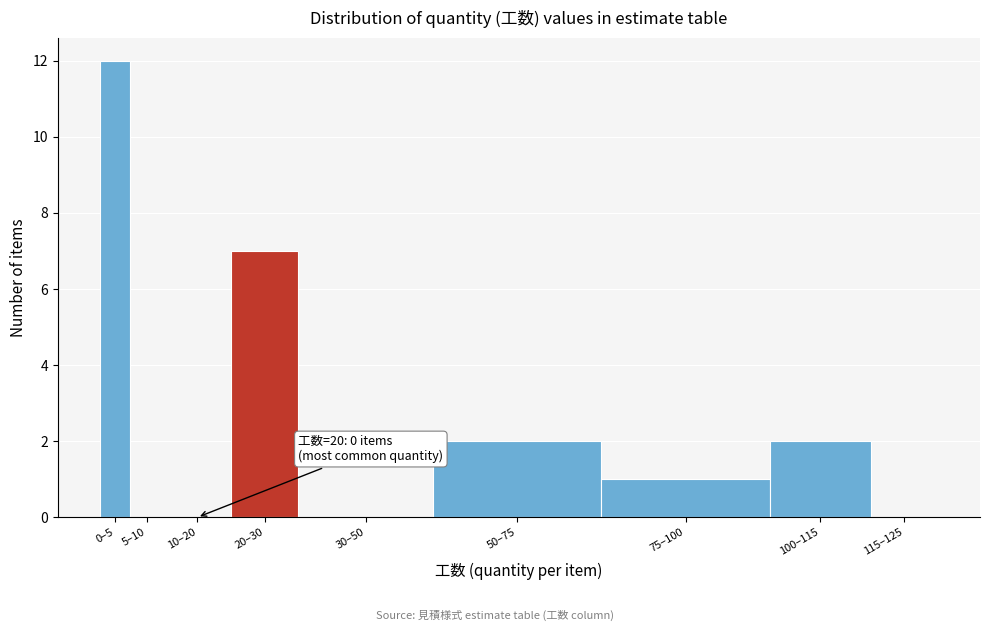

Reading right to left, list all the values displayed in this chart.

115–125=0	100–115=2	75–100=1	50–75=2	30–50=0	20–30=7	10–20=0	5–10=0	0–5=12